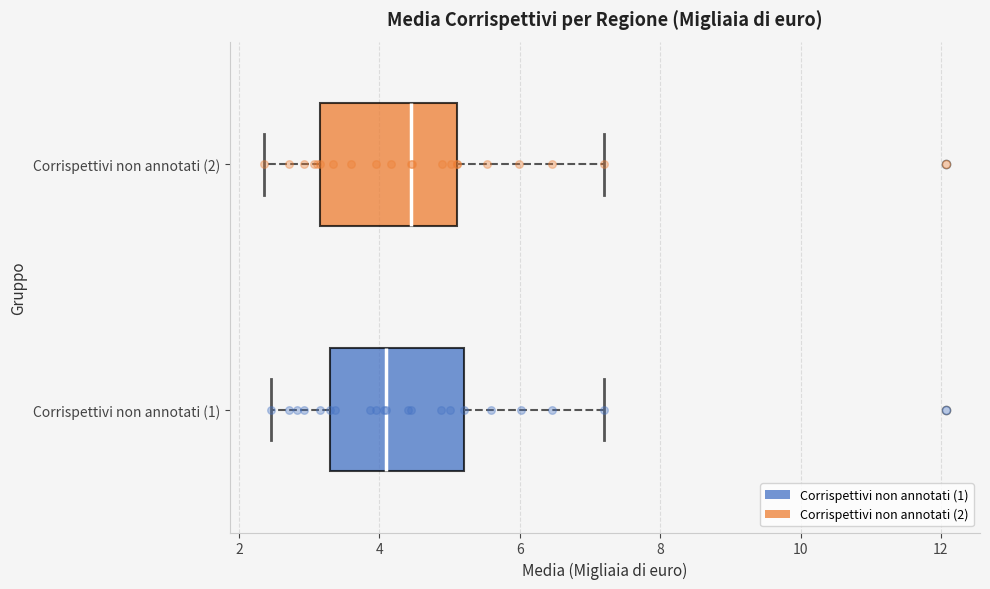

Reading bottom to top, read every box against the x-axis: the position of its median line, the range the box covers, and the ends of its whiskers. The values are not printed on the chart, so give them approximately, as read against the axis.

Corrispettivi non annotati (1): median 4.0, box 3.2 to 5.2, whiskers 2.4 to 7.2
Corrispettivi non annotati (2): median 4.4, box 3.2 to 5.2, whiskers 2.4 to 7.2